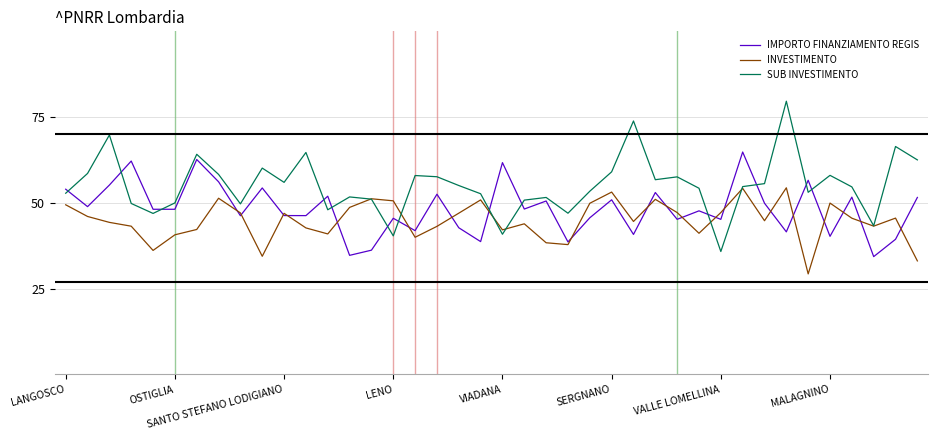

What is the highest value of the INVESTIMENTO series?

54.4